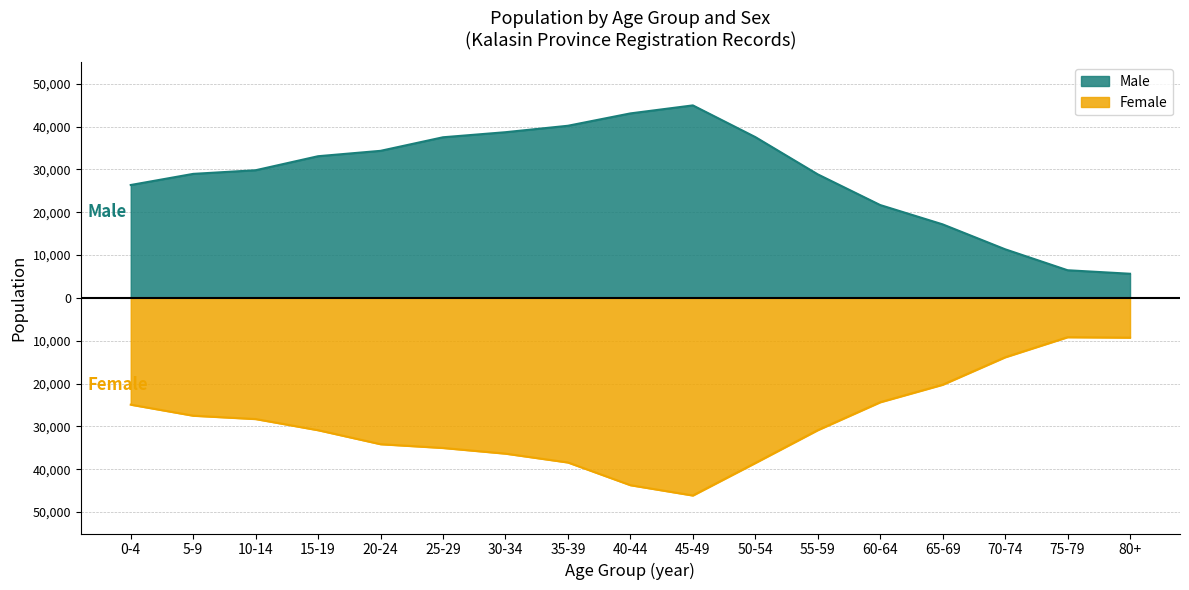

Reading left to right, extract all data points from this chart.

Male: 26356	28952	29803	33076	34333	37498	38680	40184	43069	44939	37545	28841	21675	17165	11350	6457	5638
Female: -24925	-27502	-28284	-30890	-34156	-35033	-36357	-38424	-43724	-46132	-38547	-30879	-24358	-20273	-13866	-9178	-9280